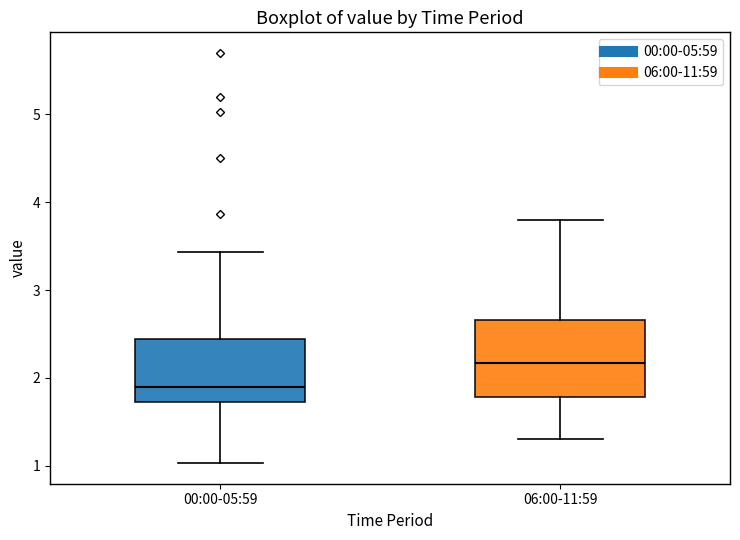

Which box's median line is the lowest?

00:00-05:59